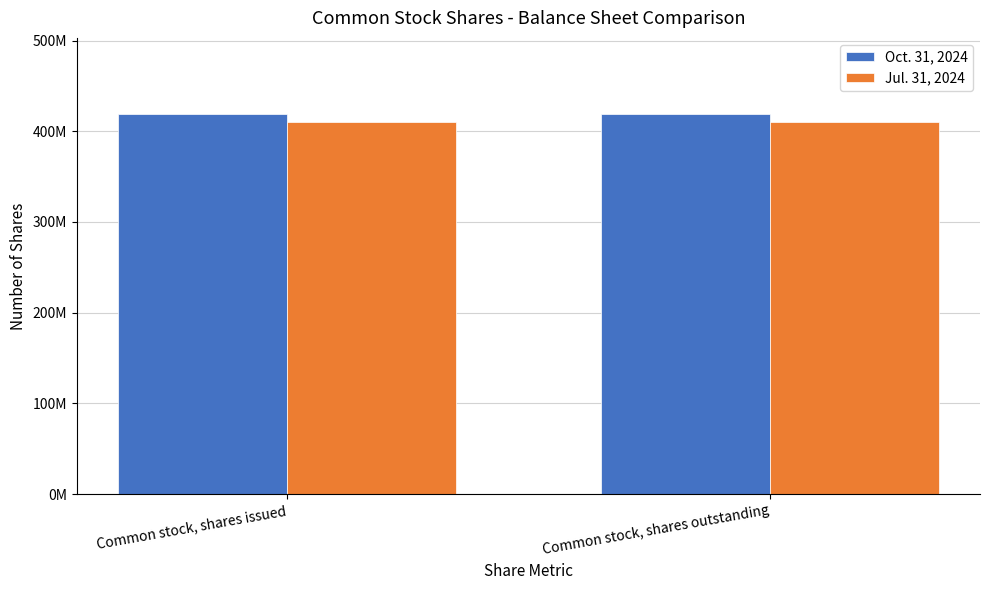

What are all the series names shown in the legend?

Oct. 31, 2024, Jul. 31, 2024